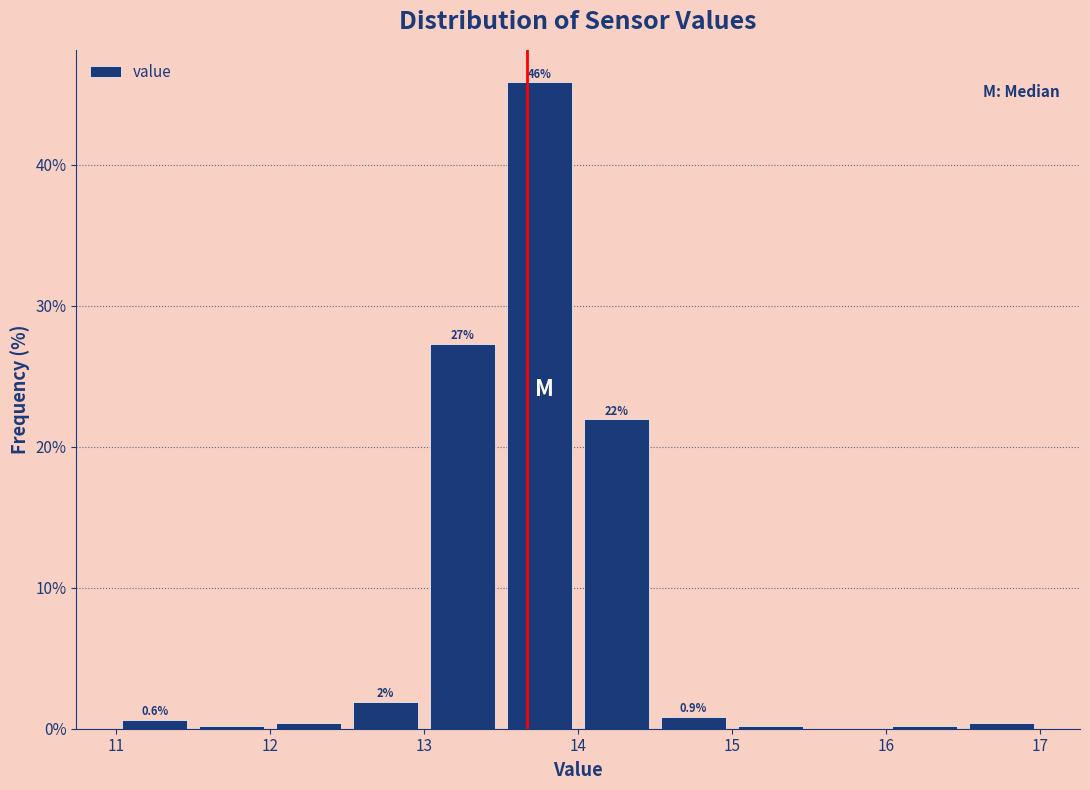

Which range on the x-axis has the tallest bar?

13.5 to 14.0